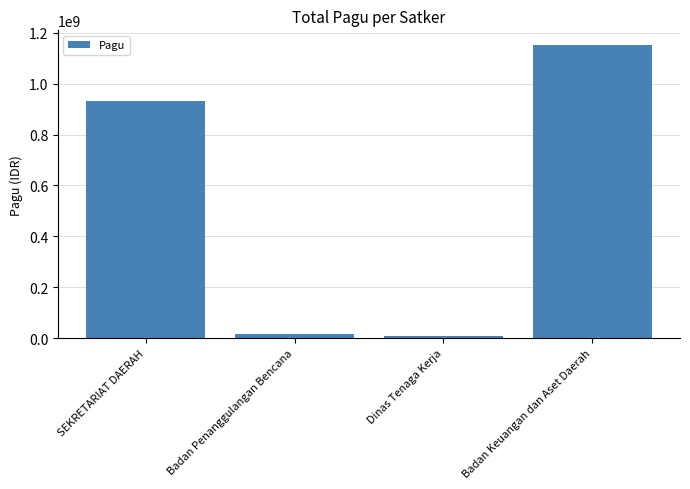

How many distinct data groups are displayed?

1